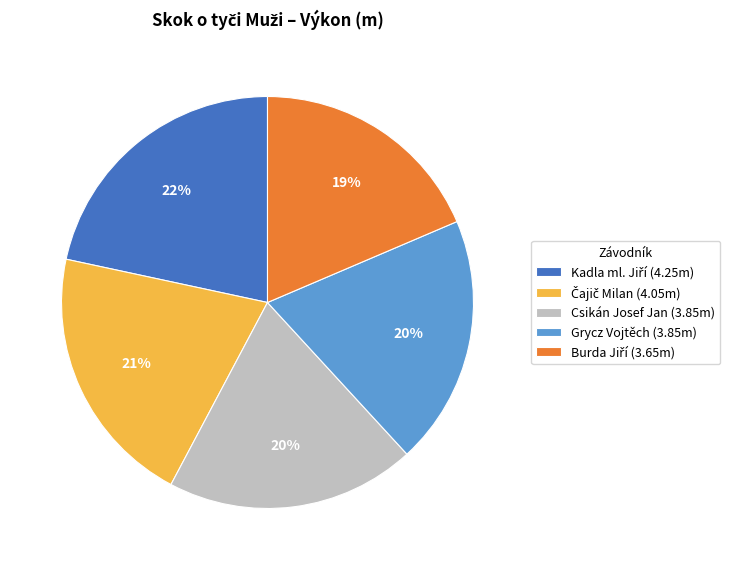

Is there any slice that represents more than half of the pie?

No